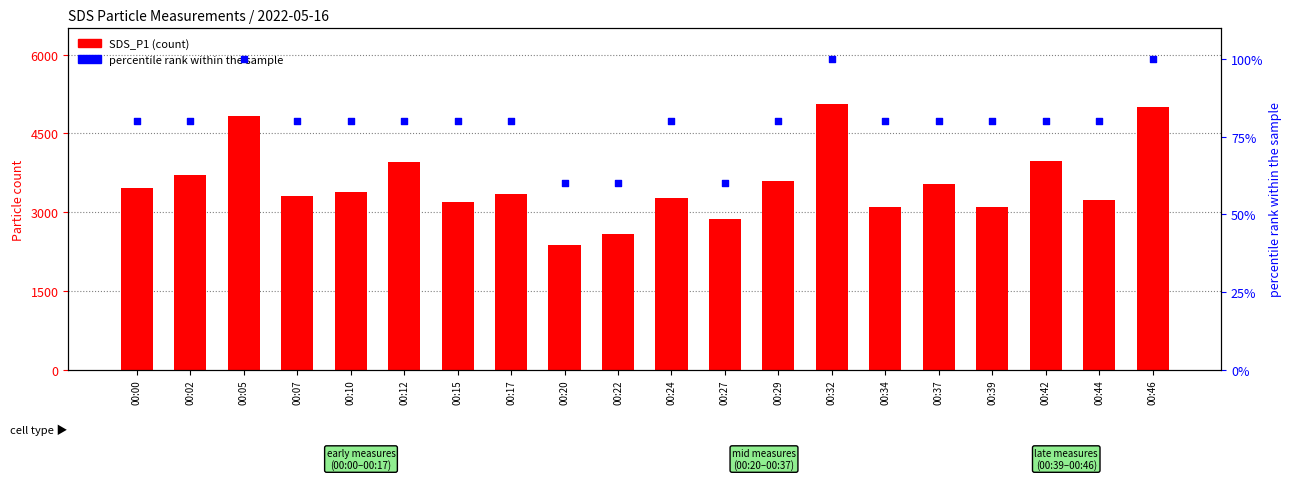

Which series reaches the minimum Y coordinate?

percentile rank within the sample